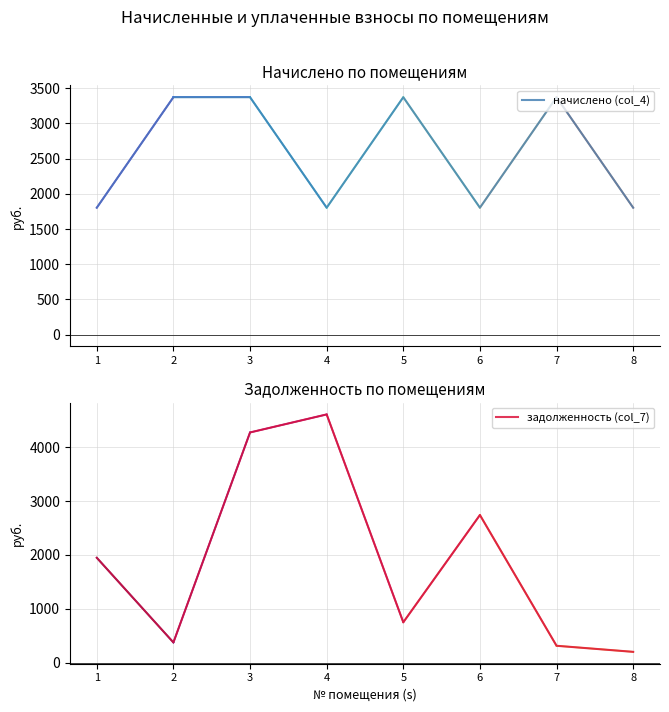

What is the value of the начислено (col_4) point at the 4th from the left?

1803.1